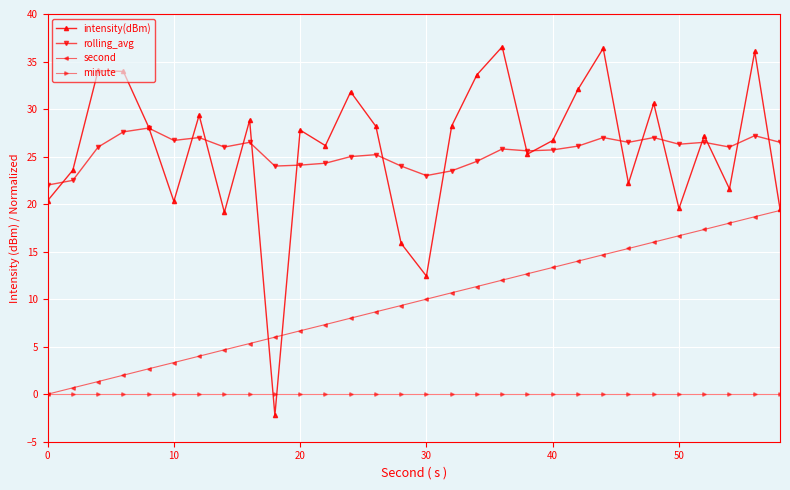

How many interior local valleys does the intensity(dBm) series have?

9